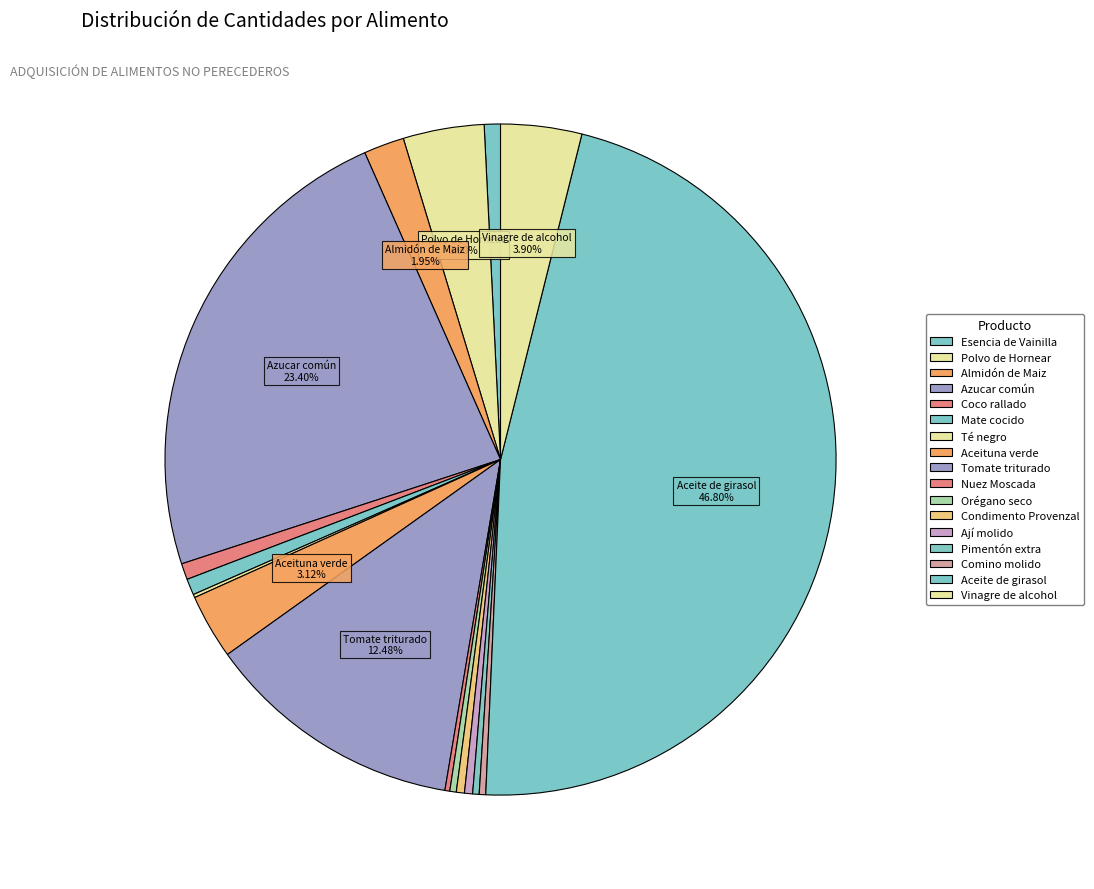

True or false: Orégano seco accounts for 1% of the total.

False